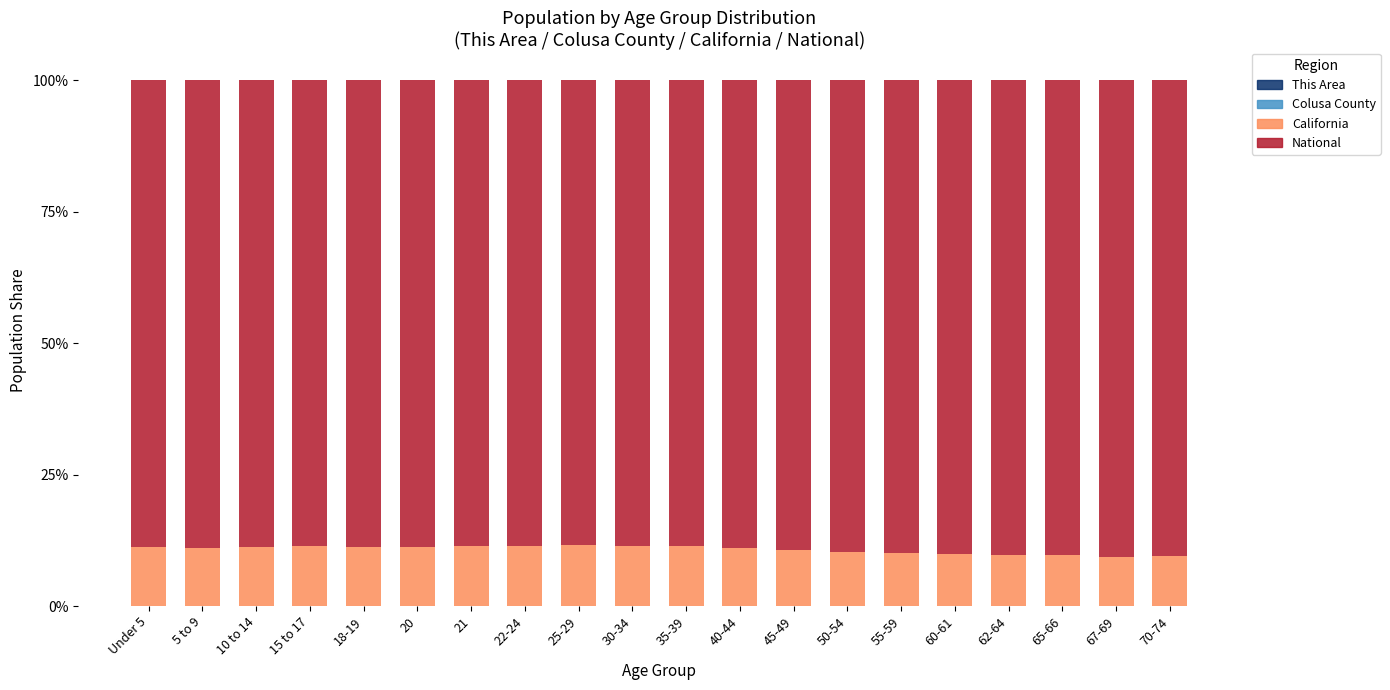

Which series has the widest spread of values?

National